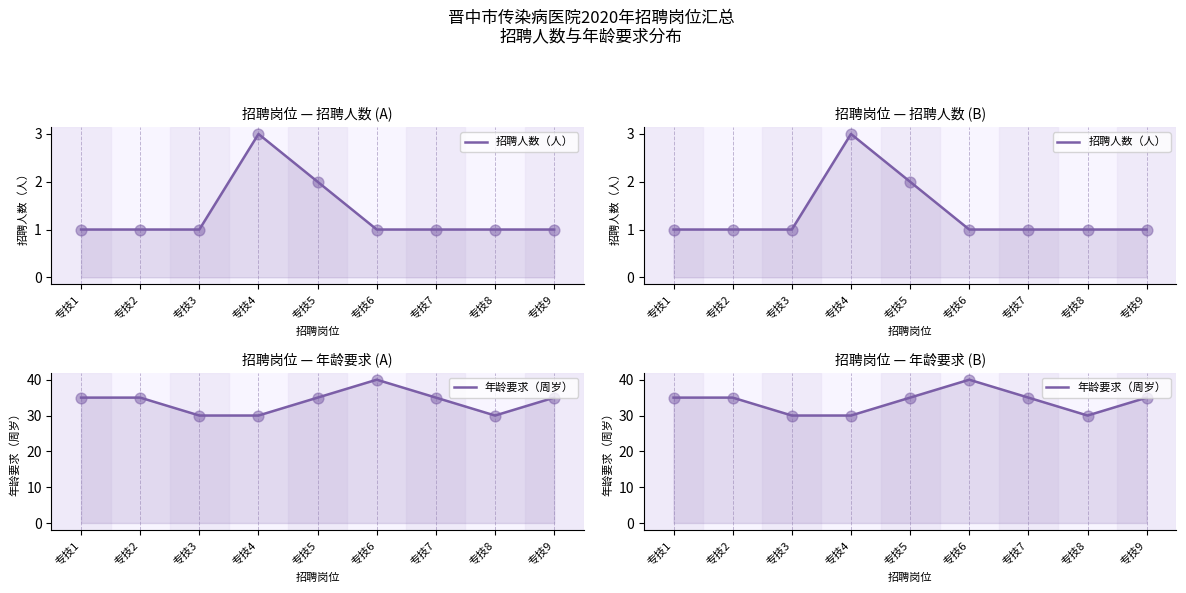

Which series has the largest total across all categories?

年龄要求（周岁）